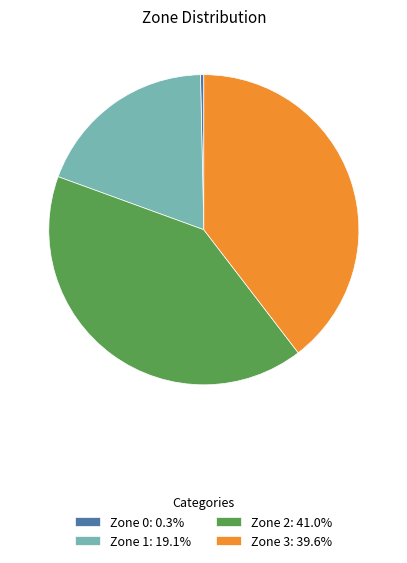

Rank the categories by value from lowest to highest.

Zone 0, Zone 1, Zone 3, Zone 2